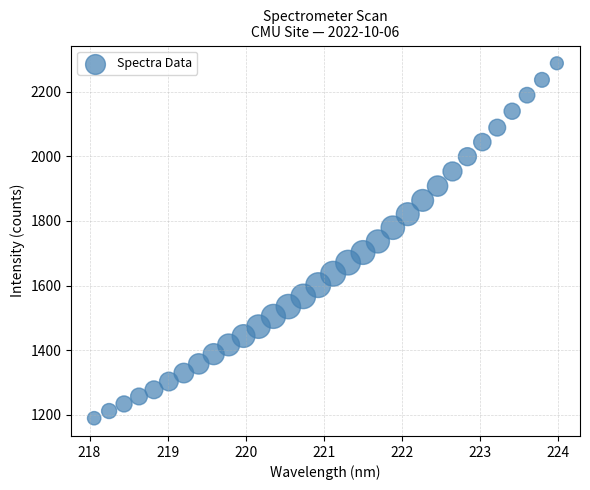

What is the range of Y values (max minus min)?

1098.2